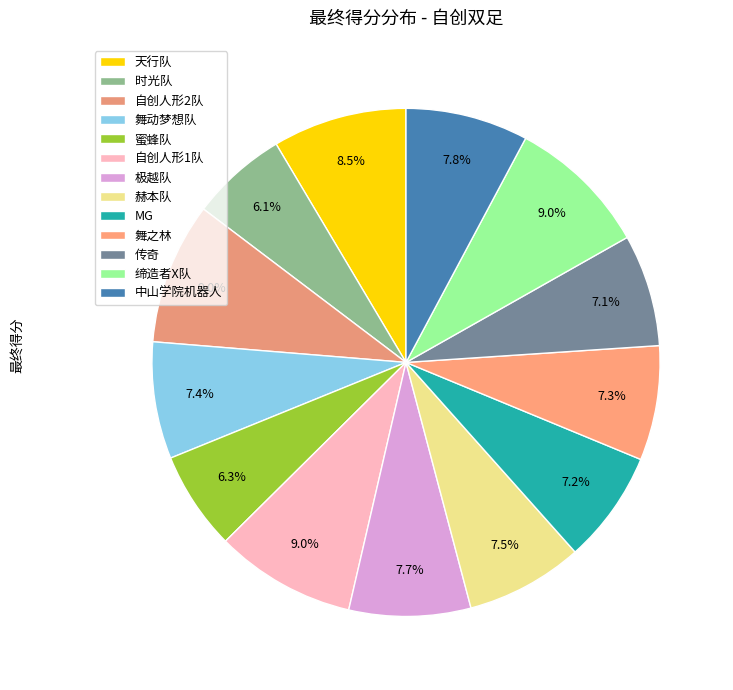

Count the number of slices in the pie.

13